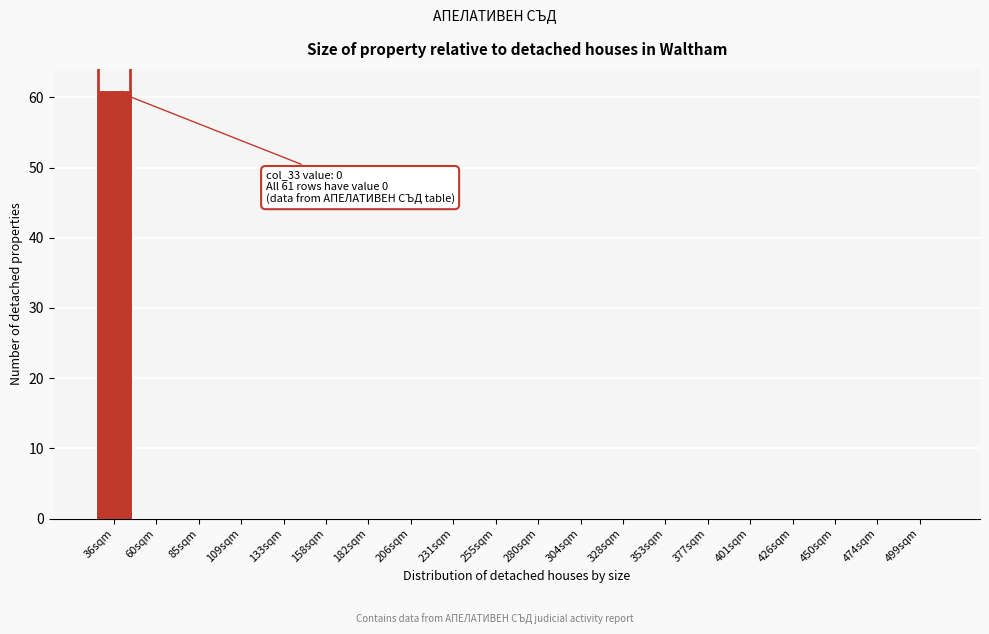

Reading left to right, extract all data points from this chart.

36sqm=61	60sqm=0	85sqm=0	109sqm=0	133sqm=0	158sqm=0	182sqm=0	206sqm=0	231sqm=0	255sqm=0	280sqm=0	304sqm=0	328sqm=0	353sqm=0	377sqm=0	401sqm=0	426sqm=0	450sqm=0	474sqm=0	499sqm=0